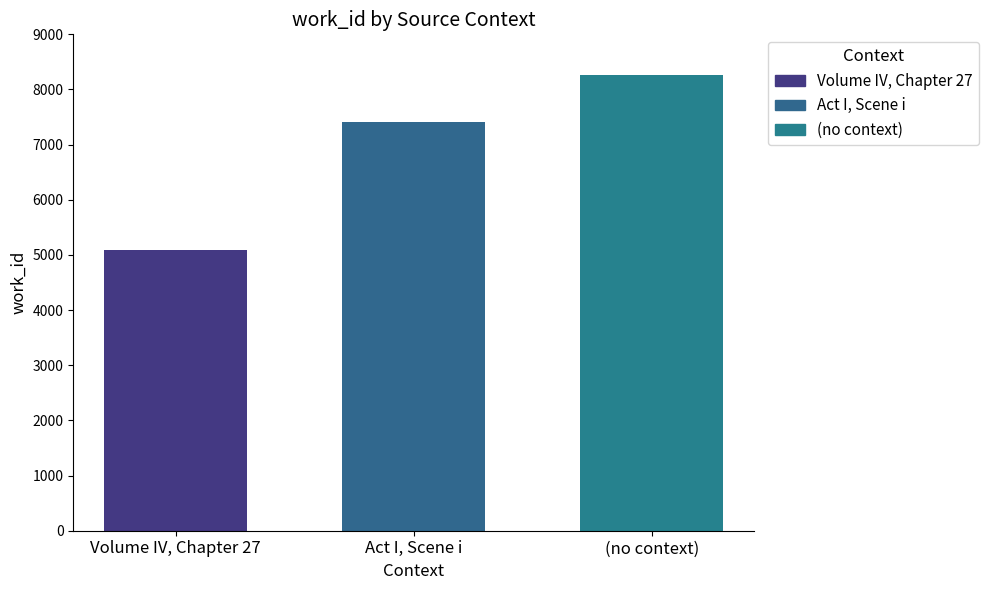

Count the number of data series in this chart.

3